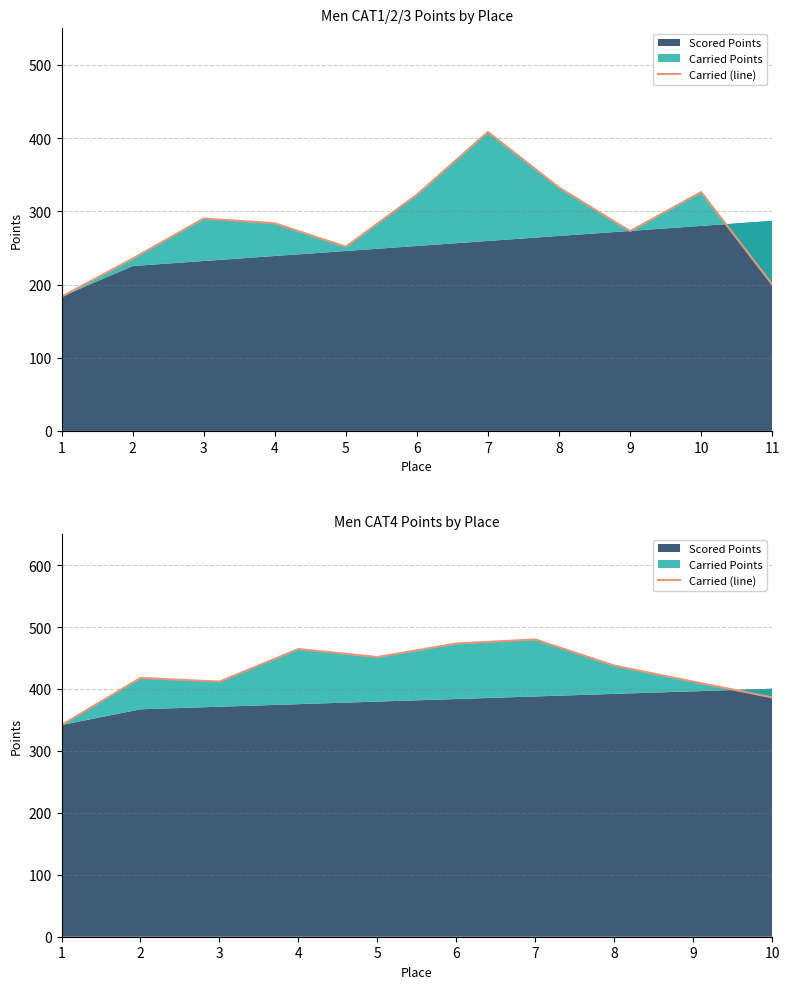

Reading left to right, list all the values displayed in this chart.

341.9	417.8	411.9	464.6	451.6	473.5	480.0	437.8	411.9	386.4